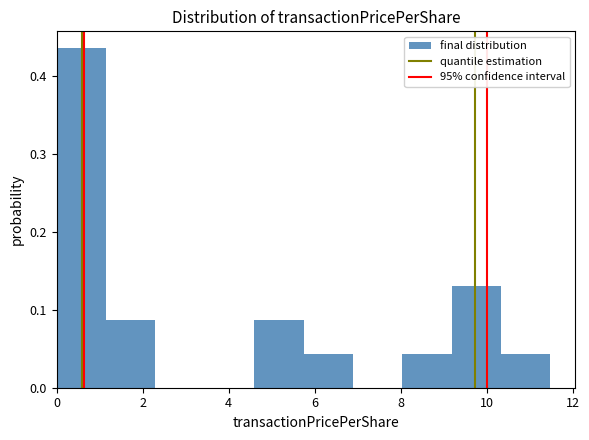

Over which range of the x-axis is the bar tallest?

0.0 to 1.2